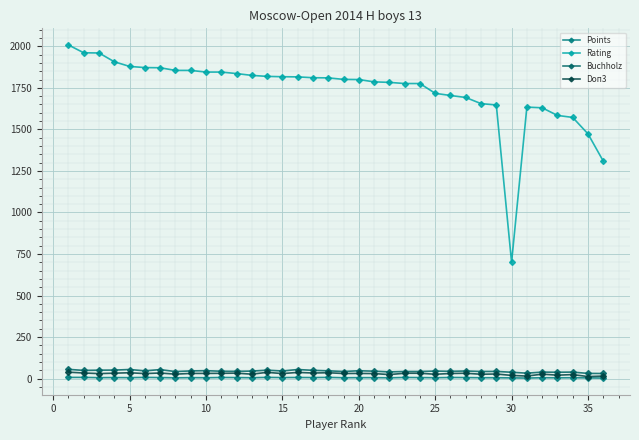

In Buchholz, how many points are lower than both neighbors (excluding endpoints)?

11